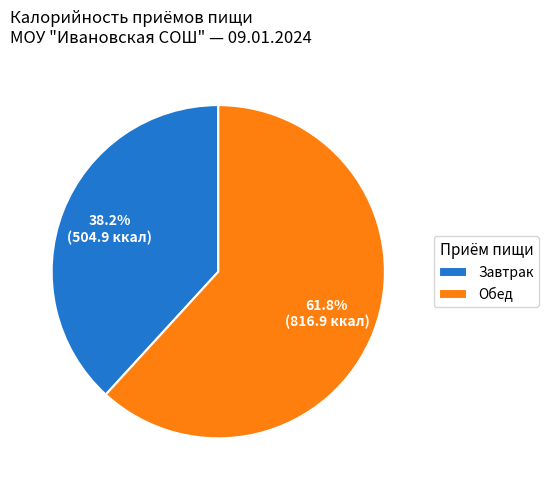

True or false: Завтрак accounts for 44% of the total.

False